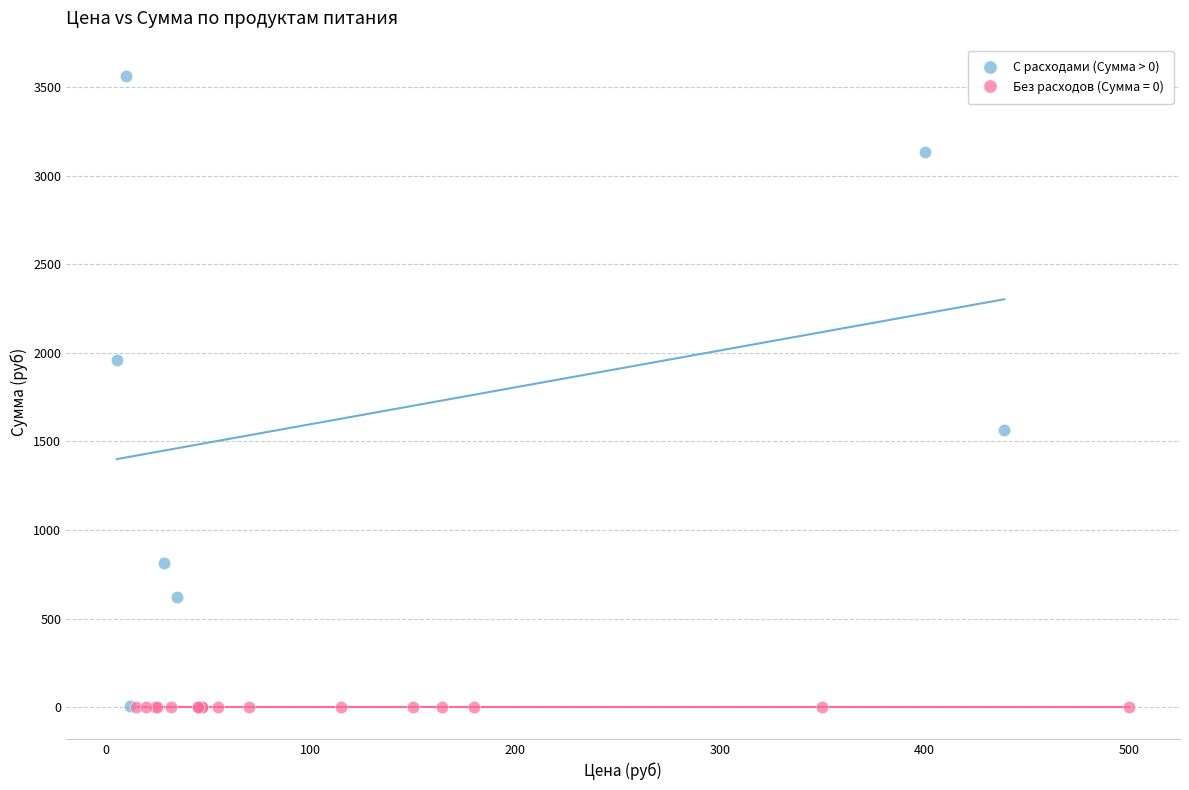

Which series reaches the maximum Y coordinate?

С расходами (Сумма > 0)